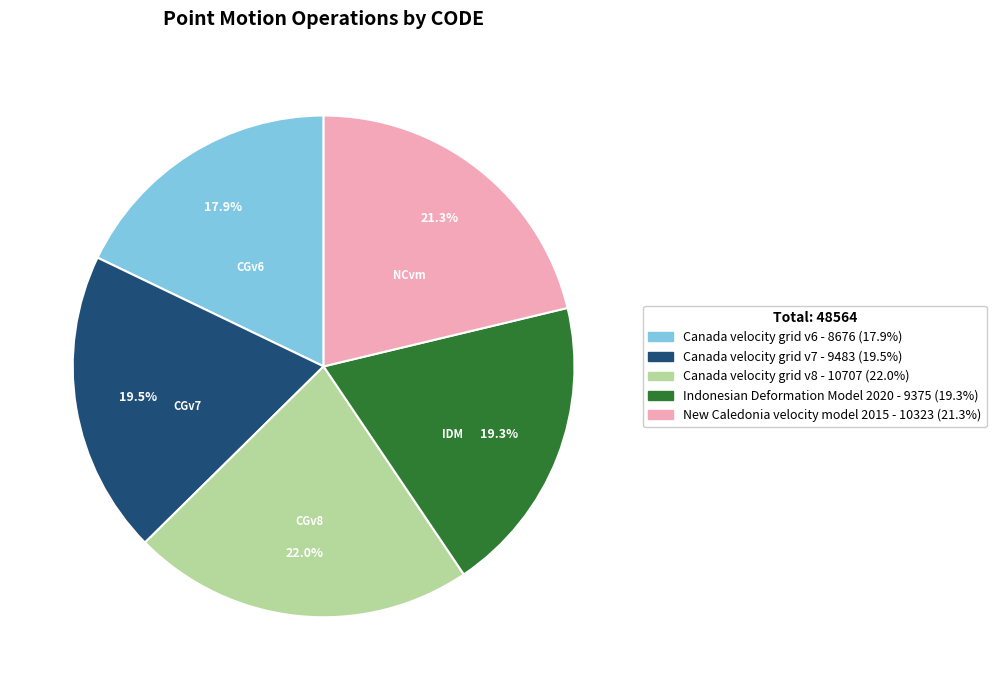

What percentage is NOT represented by Canada velocity grid v7?

80.5%